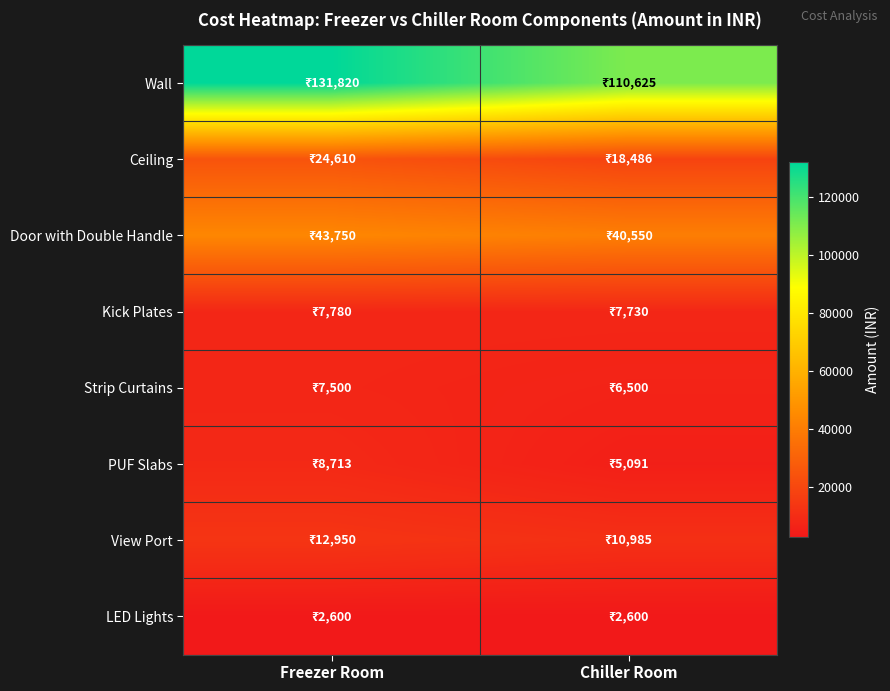

Reading right to left, list all the values displayed in this chart.

Wall: Chiller Room=110624.9	Freezer Room=131820.4
Ceiling: Chiller Room=18486.5	Freezer Room=24609.8
Door with Double Handle: Chiller Room=40550.0	Freezer Room=43750.0
Kick Plates: Chiller Room=7730.0	Freezer Room=7780.0
Strip Curtains: Chiller Room=6500.0	Freezer Room=7500.0
PUF Slabs: Chiller Room=5091.2	Freezer Room=8713.3
View Port: Chiller Room=10985.0	Freezer Room=12950.0
LED Lights: Chiller Room=2600.0	Freezer Room=2600.0